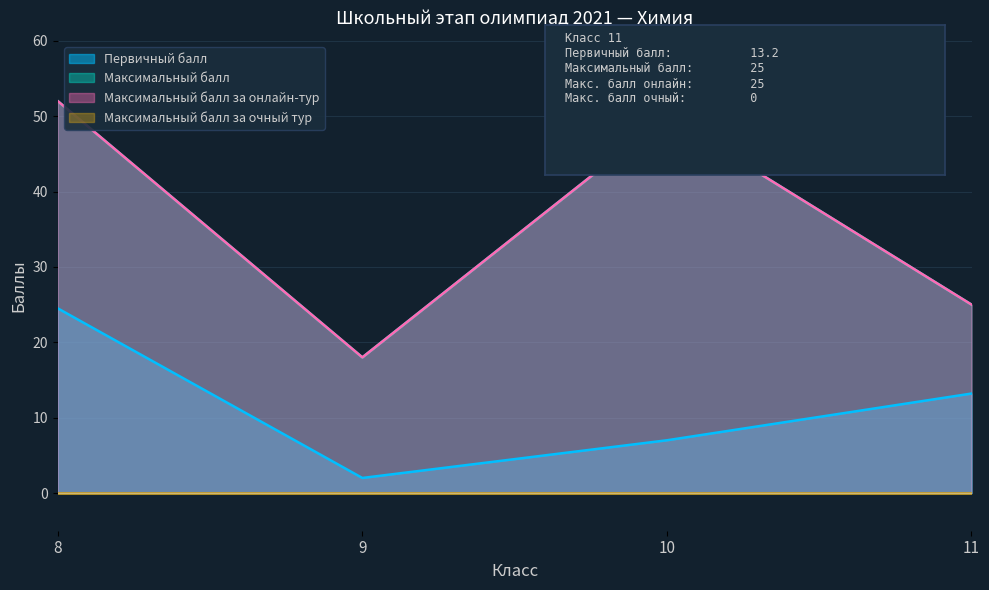

In Максимальный балл за онлайн-тур, how many points are higher than both neighbors (excluding endpoints)?

1